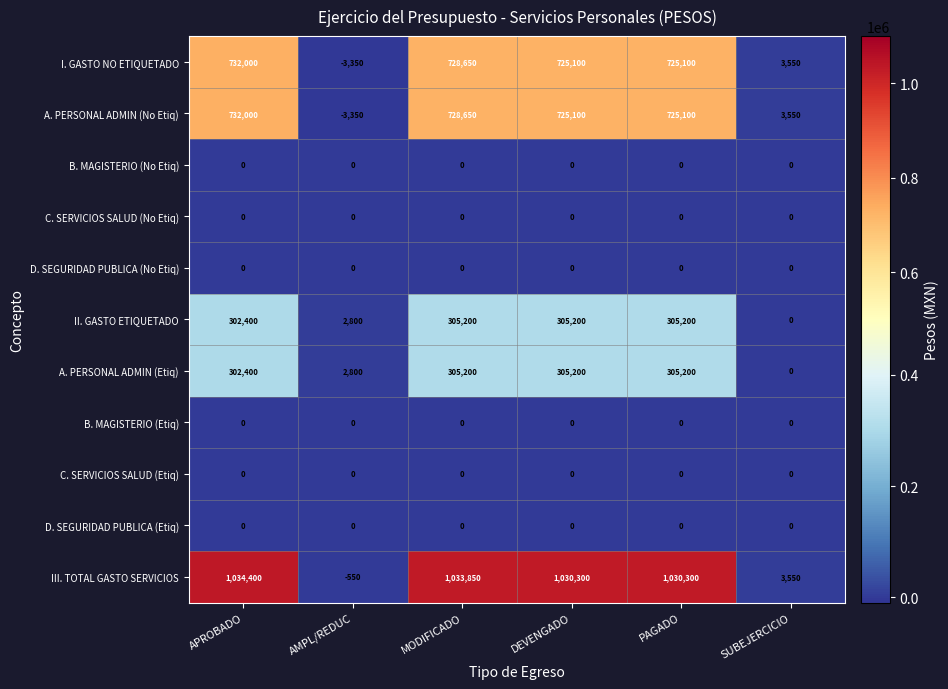

What is the difference between the highest and lowest values at DEVENGADO?

1030300